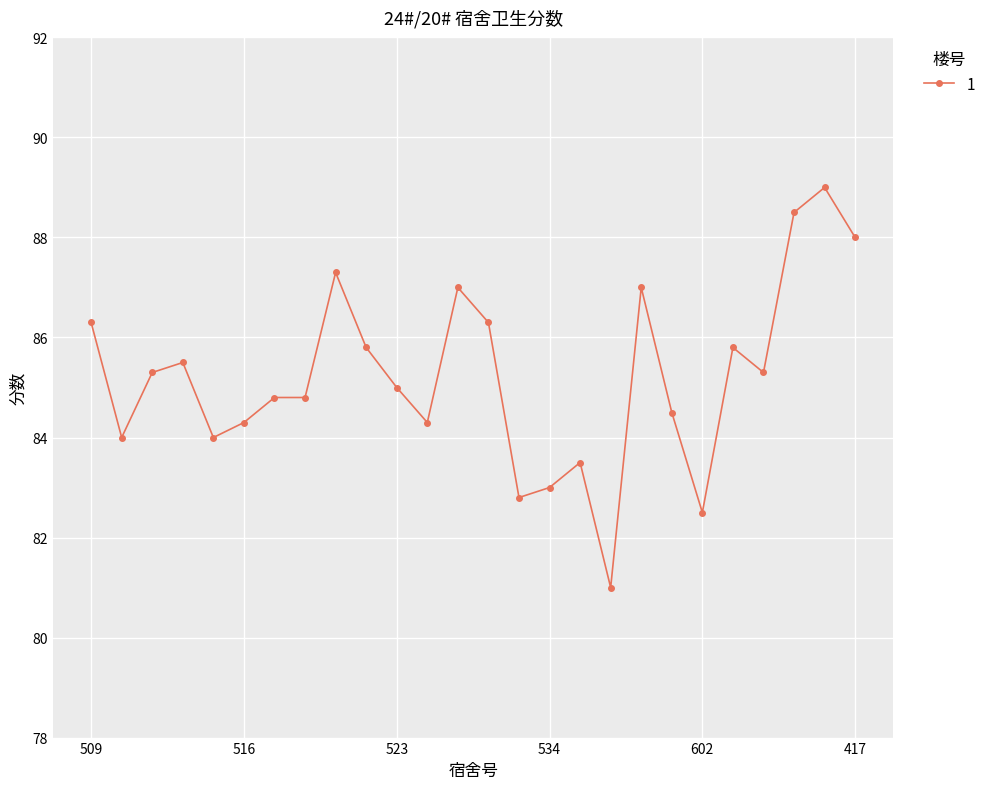

What is the maximum value shown in the chart?

89.0